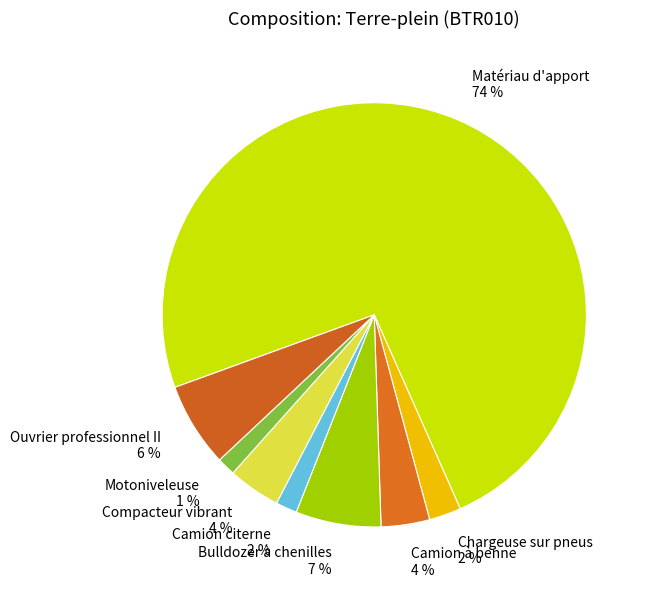

Is the sum of Ouvrier professionnel II and Matériau d'apport greater than half?

Yes